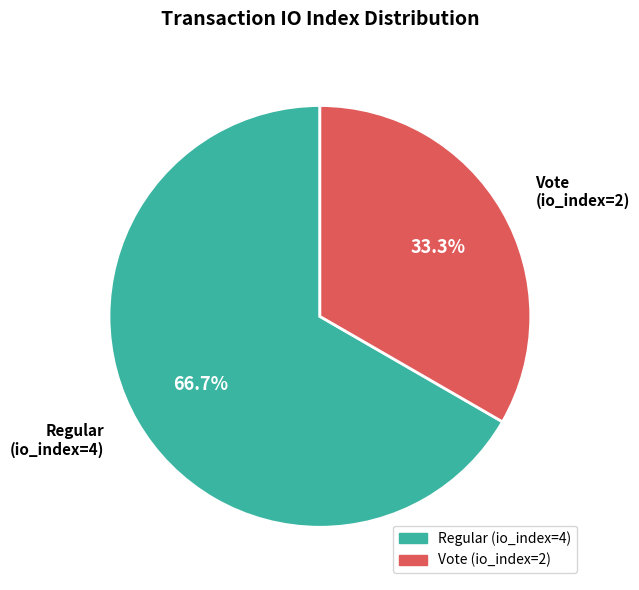

What percentage is the Vote (io_index=2) slice, to the nearest percent?

33%